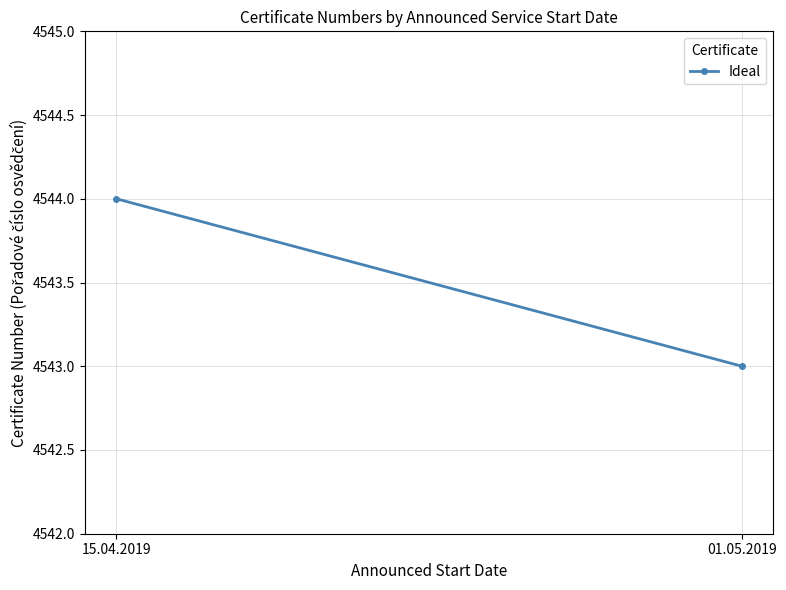

The value at 15.04.2019 is 7310. True or false?

False